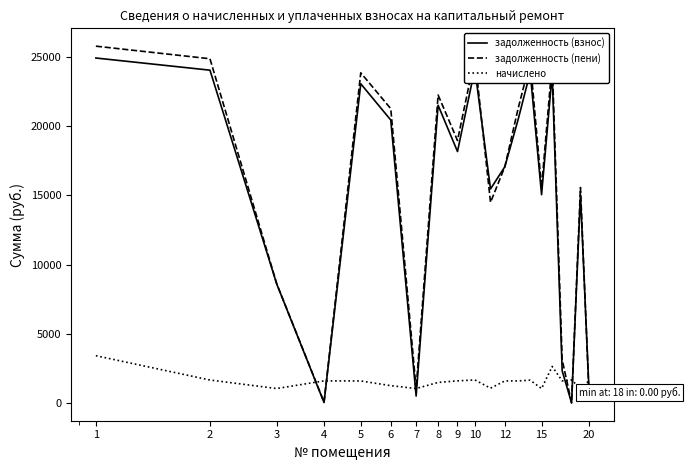

Which series has the widest spread of values?

задолженность (пени)